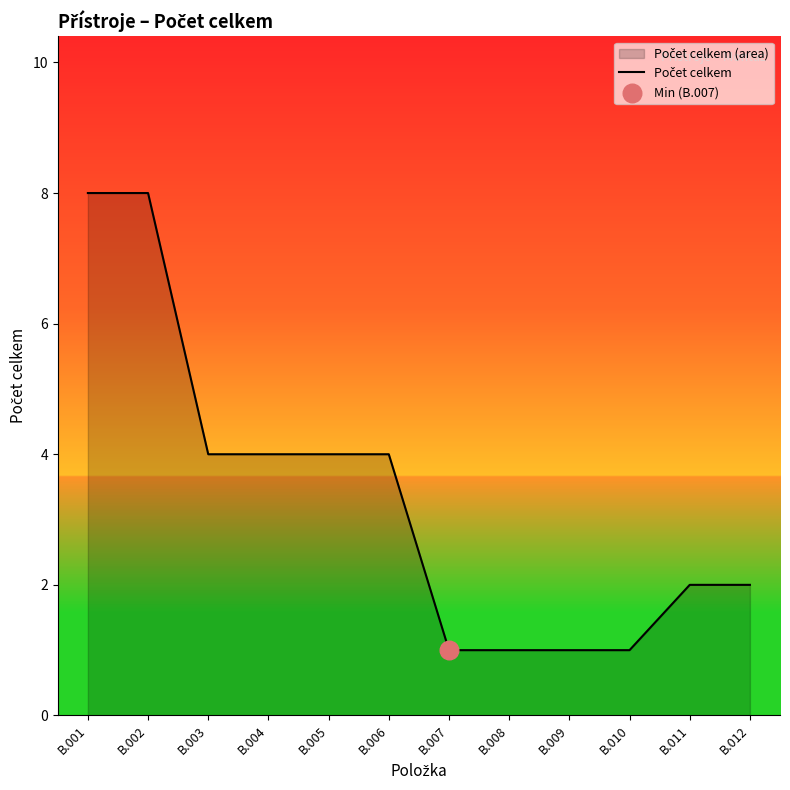

Approximately how many times larger is the value at B.009 compared to B.011?

0.5